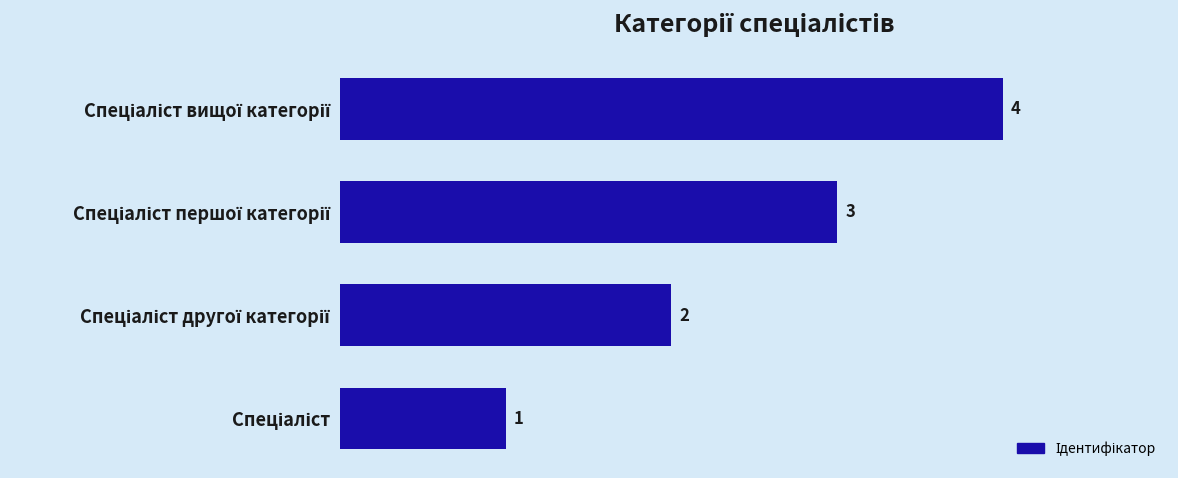

What is the difference between the maximum and minimum values?

3